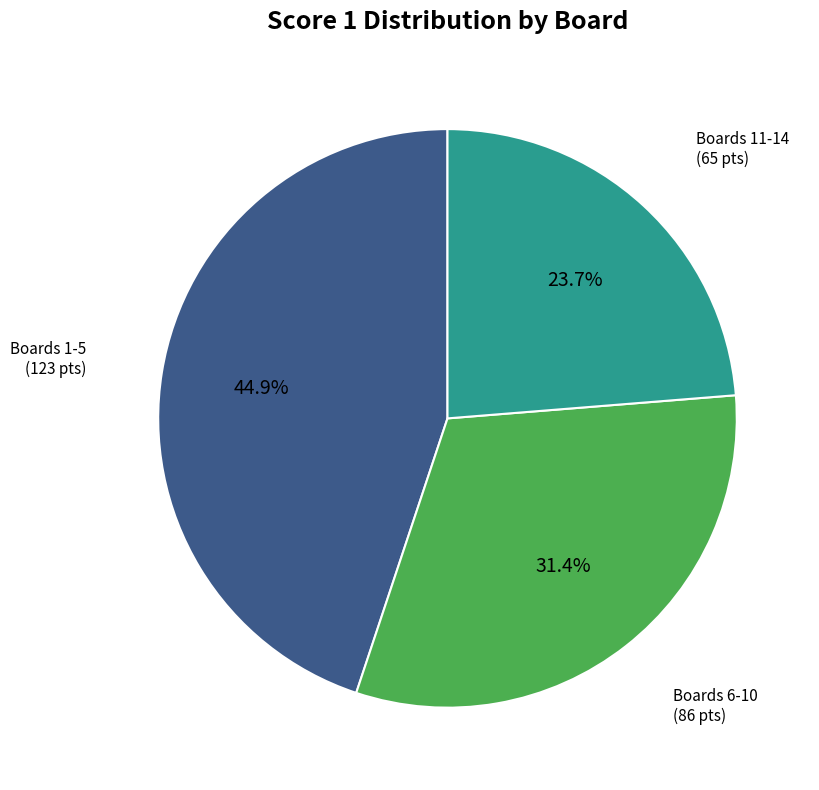

Is there a majority slice in this chart?

No